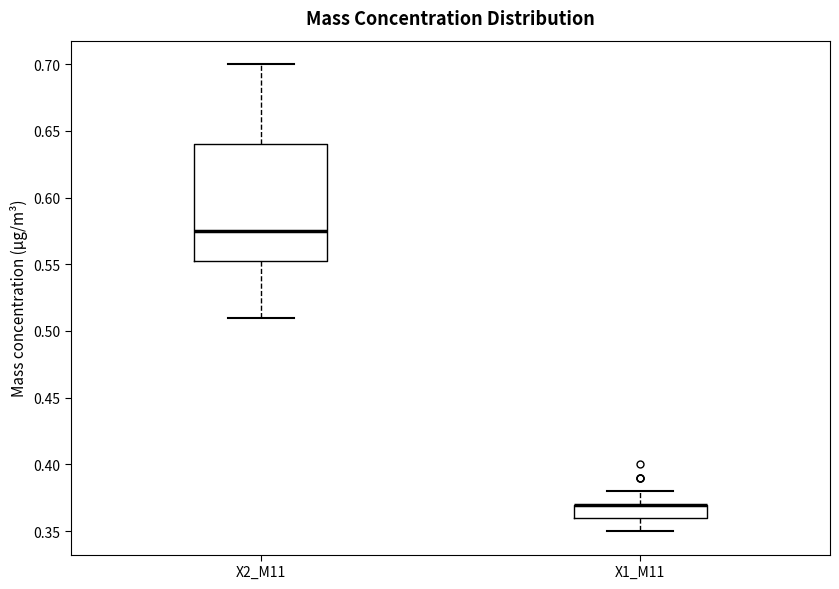

Reading left to right, transcribe this box plot: for each box, give where its median line is, the range the box spans, and where its two whiskers end, as read against the y-axis. The values are not printed on the chart, so give them approximately, as read against the axis.

X2_M11: median 0.575, box 0.555 to 0.640, whiskers 0.510 to 0.700
X1_M11: median 0.370 (drawn on the box's upper edge), box 0.360 to 0.370, whiskers 0.350 to 0.380